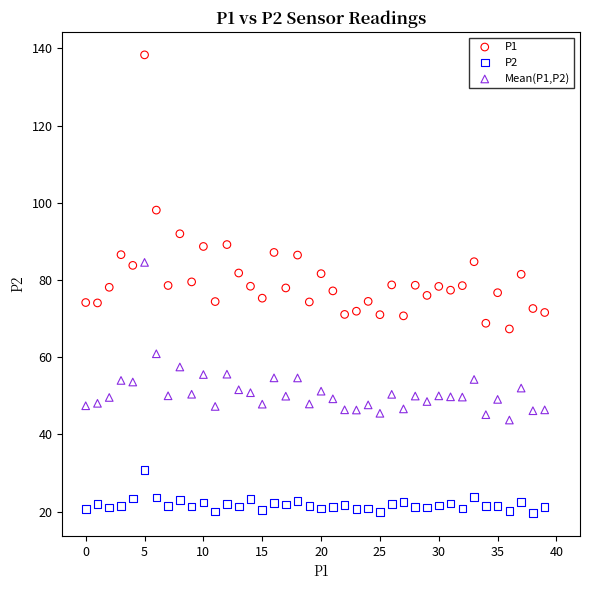

Across all data points, what is the range of Y values (max minus min)?

118.7